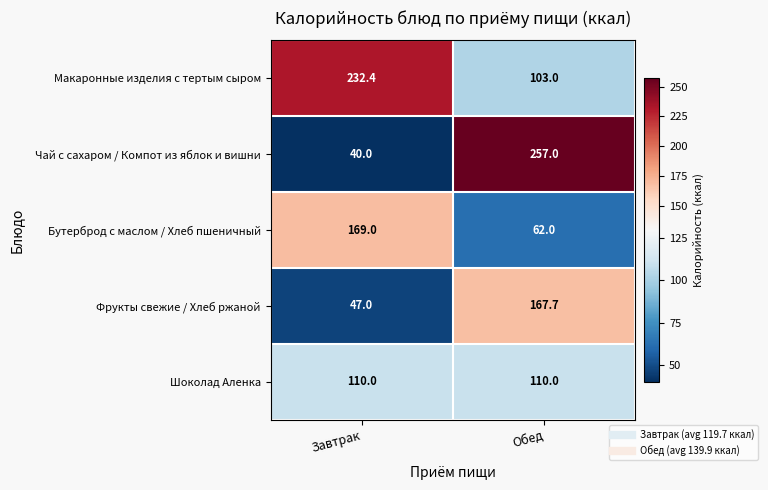

Where is Чай с сахаром / Компот из яблок и вишни nearest to the value 148?

Завтрак